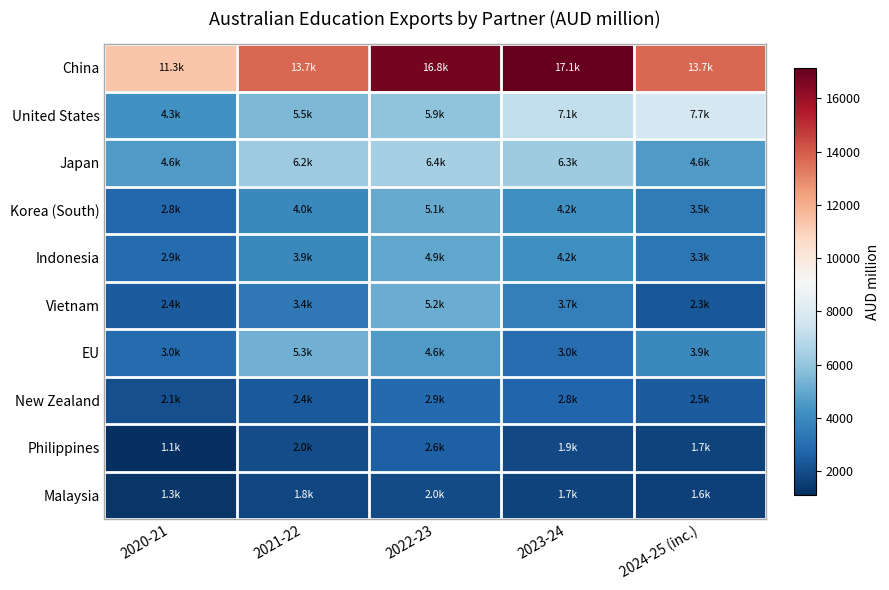

Reading left to right, extract all data points from this chart.

China: 2020-21=11320.5	2021-22=13719.2	2022-23=16787.0	2023-24=17129.2	2024-25 (inc.)=13690.6
United States: 2020-21=4258.2	2021-22=5539.7	2022-23=5919.2	2023-24=7134.5	2024-25 (inc.)=7690.7
Japan: 2020-21=4605.2	2021-22=6196.1	2022-23=6436.4	2023-24=6275.2	2024-25 (inc.)=4594.9
Korea (South): 2020-21=2833.0	2021-22=3970.6	2022-23=5107.6	2023-24=4219.1	2024-25 (inc.)=3495.0
Indonesia: 2020-21=2947.8	2021-22=3945.2	2022-23=4945.4	2023-24=4189.1	2024-25 (inc.)=3326.6
Vietnam: 2020-21=2445.8	2021-22=3407.7	2022-23=5171.8	2023-24=3662.1	2024-25 (inc.)=2336.7
EU: 2020-21=2951.3	2021-22=5285.5	2022-23=4557.1	2023-24=3000.0	2024-25 (inc.)=3941.0
New Zealand: 2020-21=2104.9	2021-22=2383.9	2022-23=2867.5	2023-24=2784.6	2024-25 (inc.)=2463.0
Philippines: 2020-21=1107.8	2021-22=2009.9	2022-23=2556.2	2023-24=1907.8	2024-25 (inc.)=1692.4
Malaysia: 2020-21=1328.2	2021-22=1807.9	2022-23=1953.3	2023-24=1732.1	2024-25 (inc.)=1633.5